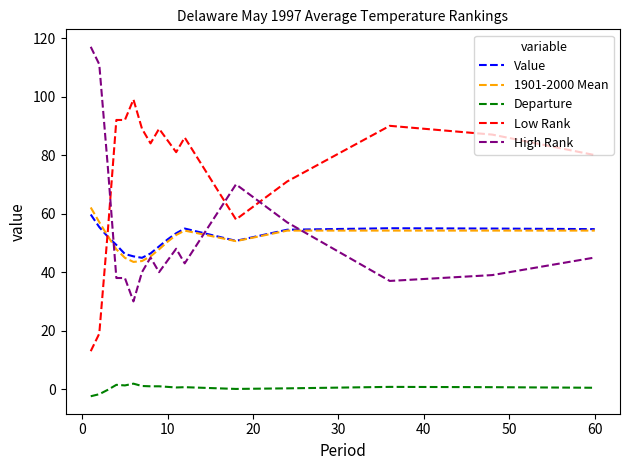

What is the minimum value shown in the chart?

-2.4